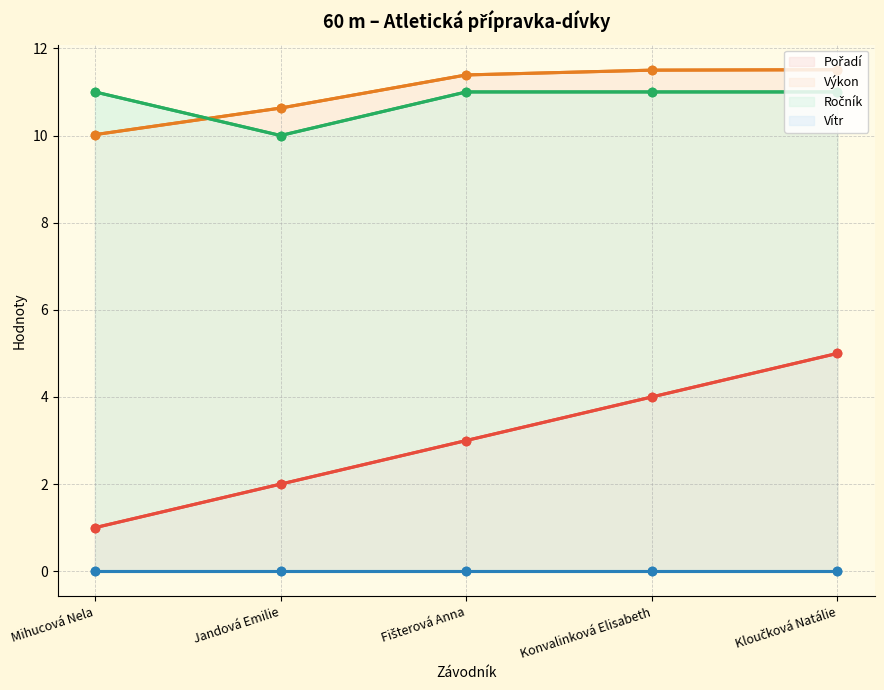

Reading right to left, what are all the values shown in this chart?

Pořadí: Kloučková Natálie=5.0	Konvalinková Elisabeth=4.0	Fišterová Anna=3.0	Jandová Emilie=2.0	Mihucová Nela=1.0
Výkon: Kloučková Natálie=11.5	Konvalinková Elisabeth=11.5	Fišterová Anna=11.4	Jandová Emilie=10.6	Mihucová Nela=10.0
Ročník: Kloučková Natálie=11.0	Konvalinková Elisabeth=11.0	Fišterová Anna=11.0	Jandová Emilie=10.0	Mihucová Nela=11.0
Vítr: Kloučková Natálie=0.0	Konvalinková Elisabeth=0.0	Fišterová Anna=0.0	Jandová Emilie=0.0	Mihucová Nela=0.0